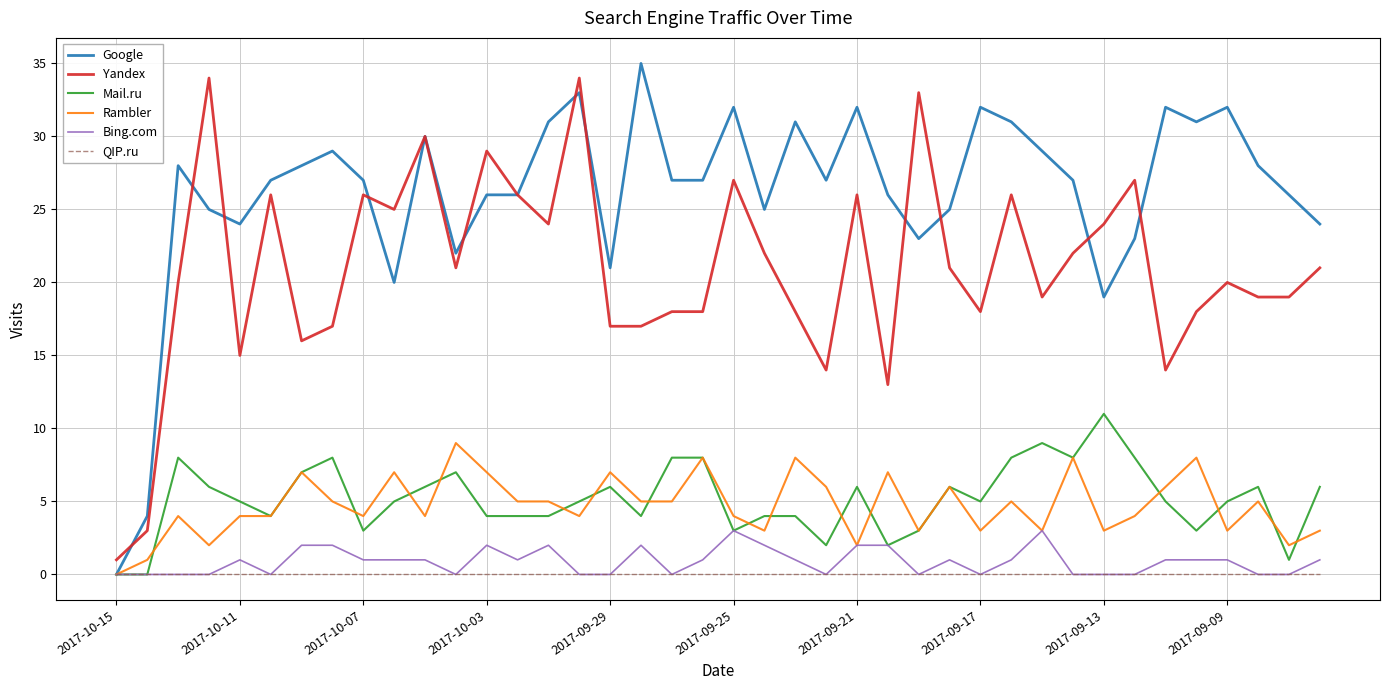

True or false: Yandex and Bing.com cross at least once.

False